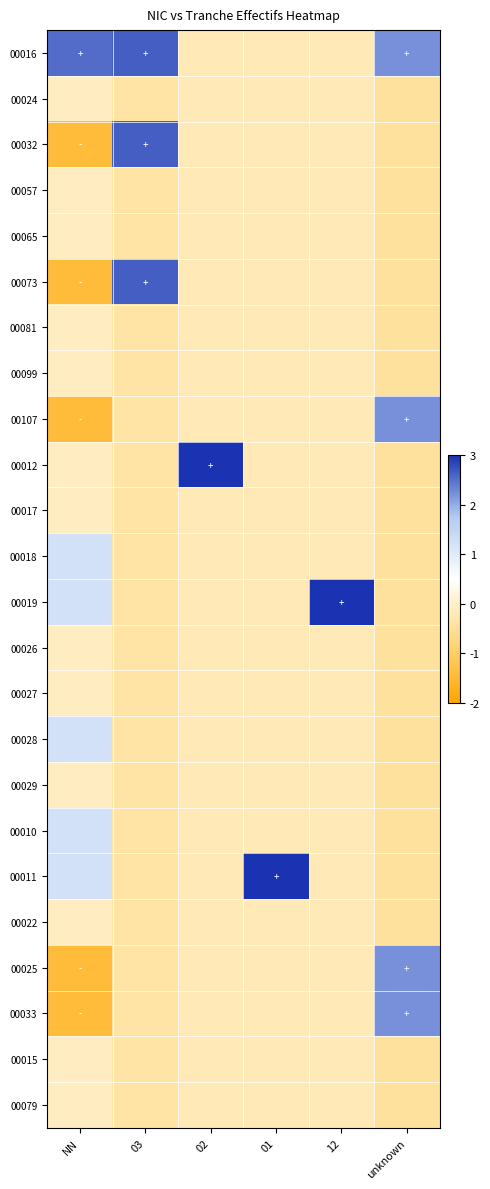

Reading left to right, list all the values displayed in this chart.

00016: NN=2.5	03=2.6	02=-0.2	01=-0.2	12=-0.2	unknown=2.2
00024: NN=-0.1	03=-0.4	02=-0.2	01=-0.2	12=-0.2	unknown=-0.4
00032: NN=-1.4	03=2.6	02=-0.2	01=-0.2	12=-0.2	unknown=-0.4
00057: NN=-0.1	03=-0.4	02=-0.2	01=-0.2	12=-0.2	unknown=-0.4
00065: NN=-0.1	03=-0.4	02=-0.2	01=-0.2	12=-0.2	unknown=-0.4
00073: NN=-1.4	03=2.6	02=-0.2	01=-0.2	12=-0.2	unknown=-0.4
00081: NN=-0.1	03=-0.4	02=-0.2	01=-0.2	12=-0.2	unknown=-0.4
00099: NN=-0.1	03=-0.4	02=-0.2	01=-0.2	12=-0.2	unknown=-0.4
00107: NN=-1.4	03=-0.4	02=-0.2	01=-0.2	12=-0.2	unknown=2.2
00012: NN=-0.1	03=-0.4	02=4.8	01=-0.2	12=-0.2	unknown=-0.4
00017: NN=-0.1	03=-0.4	02=-0.2	01=-0.2	12=-0.2	unknown=-0.4
00018: NN=1.2	03=-0.4	02=-0.2	01=-0.2	12=-0.2	unknown=-0.4
00019: NN=1.2	03=-0.4	02=-0.2	01=-0.2	12=4.8	unknown=-0.4
00026: NN=-0.1	03=-0.4	02=-0.2	01=-0.2	12=-0.2	unknown=-0.4
00027: NN=-0.1	03=-0.4	02=-0.2	01=-0.2	12=-0.2	unknown=-0.4
00028: NN=1.2	03=-0.4	02=-0.2	01=-0.2	12=-0.2	unknown=-0.4
00029: NN=-0.1	03=-0.4	02=-0.2	01=-0.2	12=-0.2	unknown=-0.4
00010: NN=1.2	03=-0.4	02=-0.2	01=-0.2	12=-0.2	unknown=-0.4
00011: NN=1.2	03=-0.4	02=-0.2	01=4.8	12=-0.2	unknown=-0.4
00022: NN=-0.1	03=-0.4	02=-0.2	01=-0.2	12=-0.2	unknown=-0.4
00025: NN=-1.4	03=-0.4	02=-0.2	01=-0.2	12=-0.2	unknown=2.2
00033: NN=-1.4	03=-0.4	02=-0.2	01=-0.2	12=-0.2	unknown=2.2
00015: NN=-0.1	03=-0.4	02=-0.2	01=-0.2	12=-0.2	unknown=-0.4
00079: NN=-0.1	03=-0.4	02=-0.2	01=-0.2	12=-0.2	unknown=-0.4